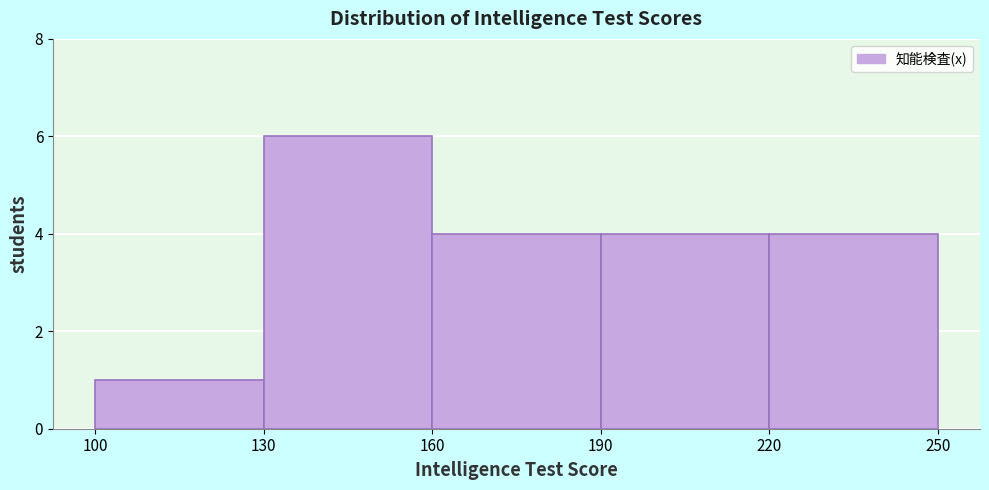

Reading left to right, list every bar in this chart as the range it spans on the x-axis followed by its height. The values are not printed on the chart, so give them approximately, as read against the axis.

100 to 130: 1
130 to 160: 6
160 to 190: 4
190 to 220: 4
220 to 250: 4